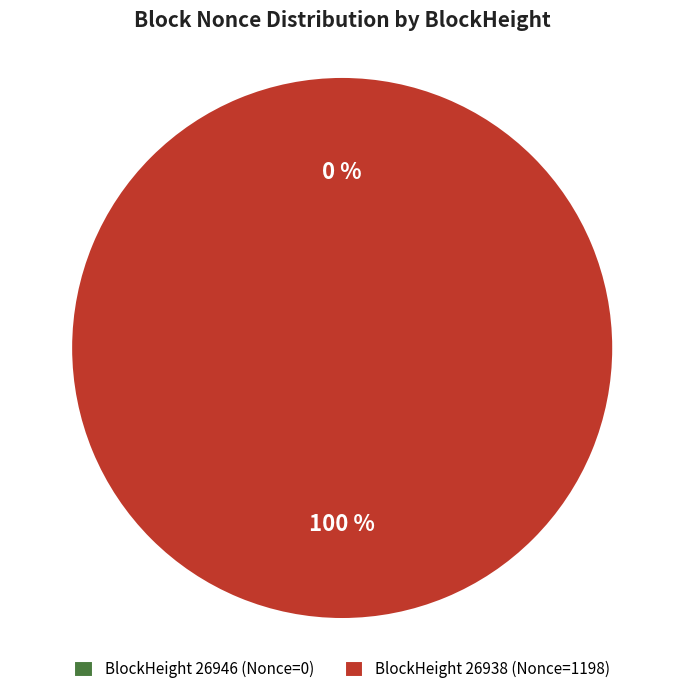

Between 26946 and 26938, which is larger?

26938